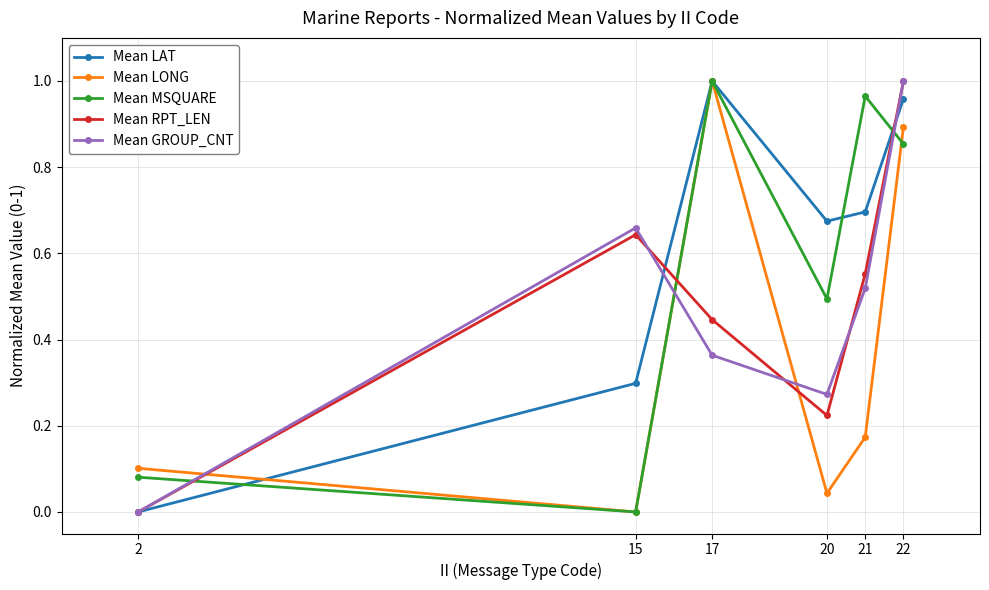

Rank the categories by Mean LONG value from highest to lowest.

17, 22, 21, 2, 20, 15